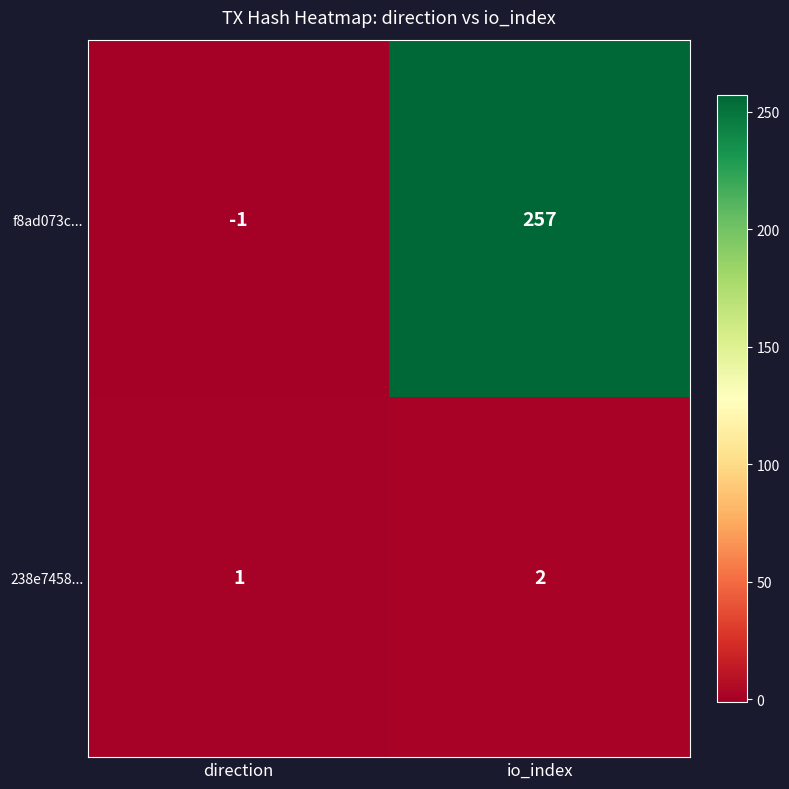

Which series has the largest total across all categories?

f8ad073c...